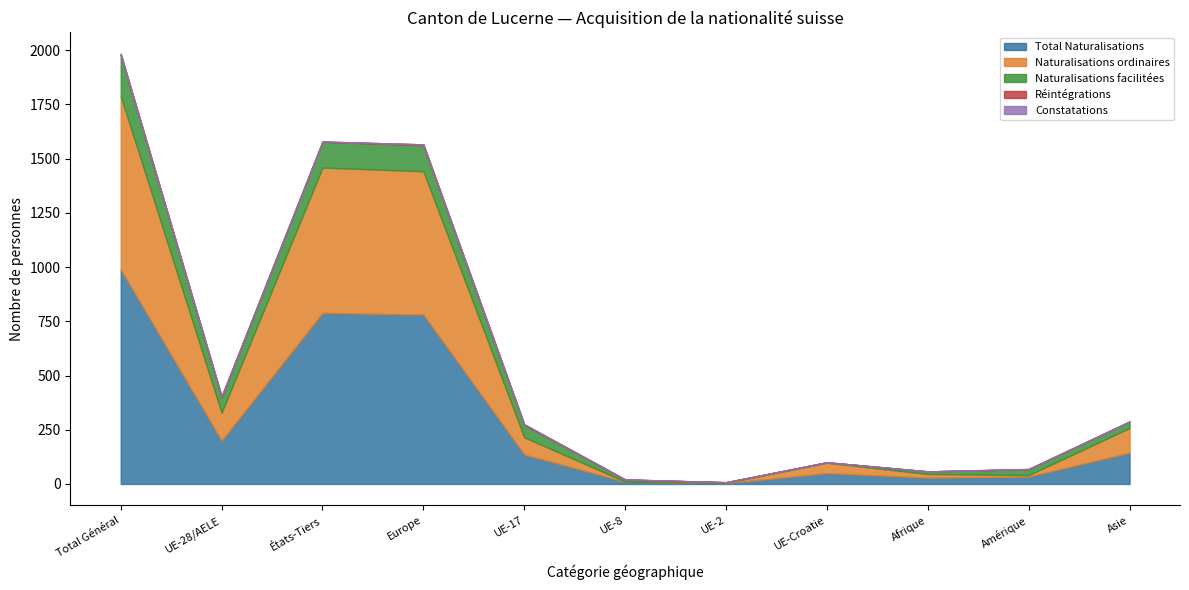

How many data points in Réintégrations are less than 1?

4